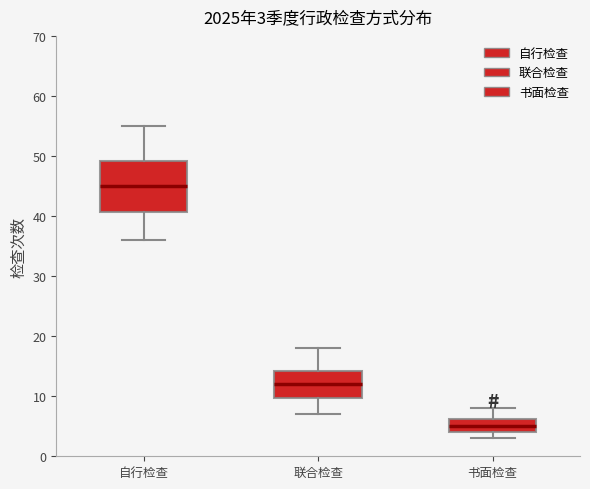

Comparing the boxes themselves (not the whiskers), which one is the tallest?

自行检查